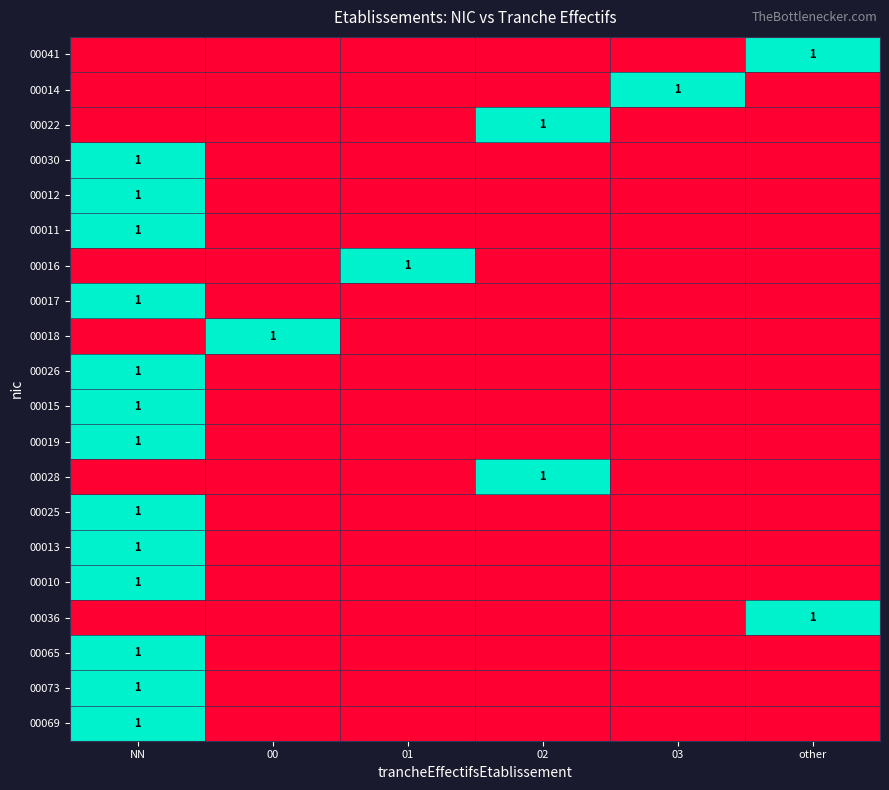

Is it true that 00013 equals 1 at NN?

True